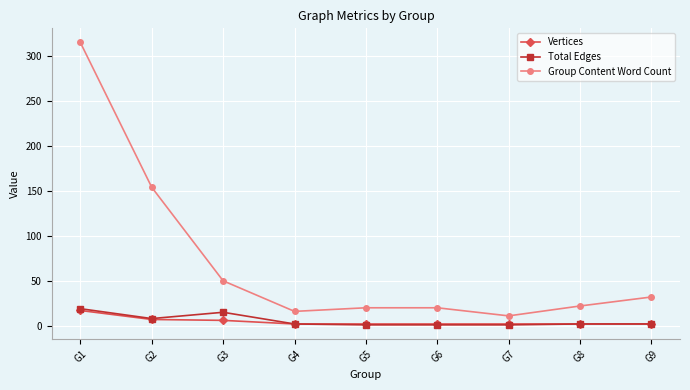

What is the average value of the Group Content Word Count series?

71